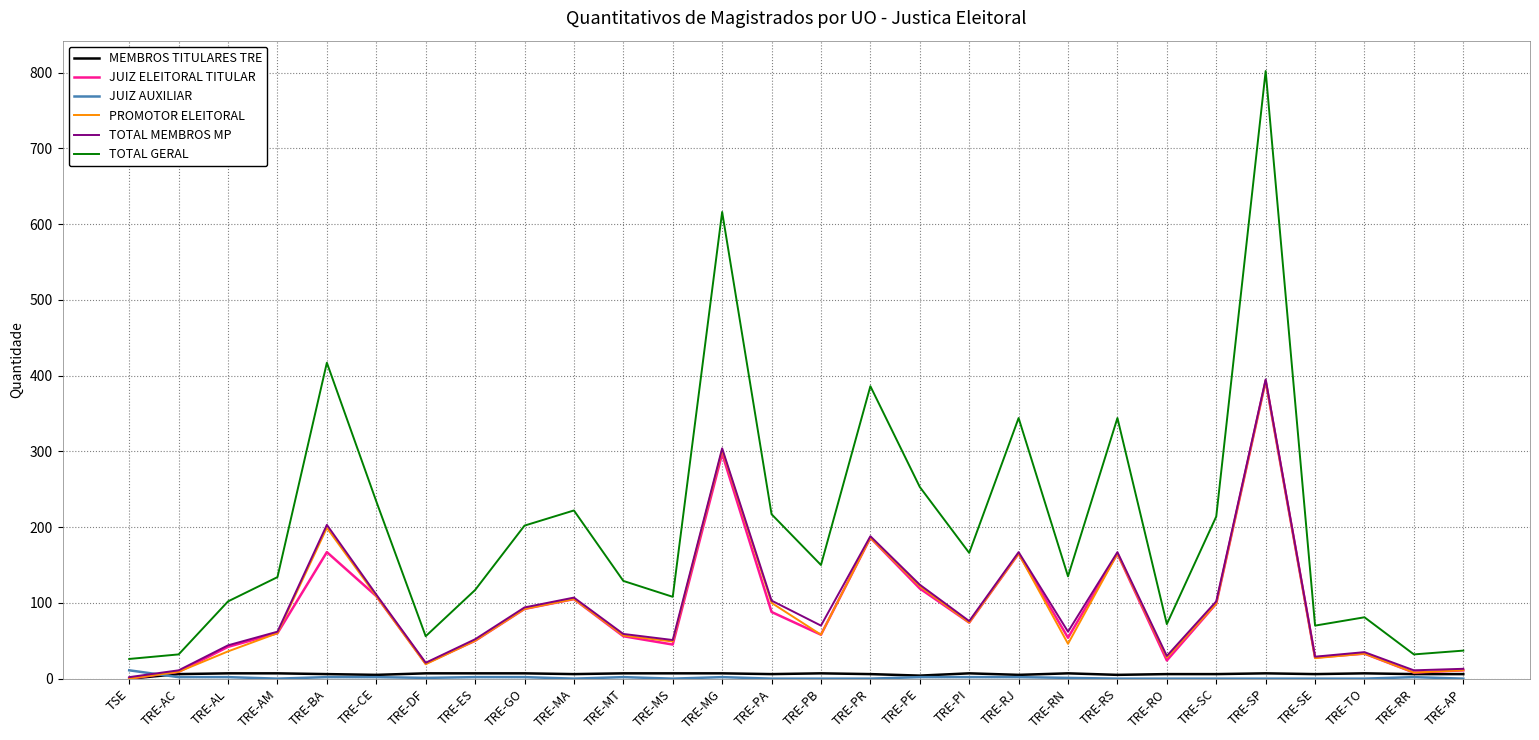

Is it true that PROMOTOR ELEITORAL equals 443 at TRE-MG?

False